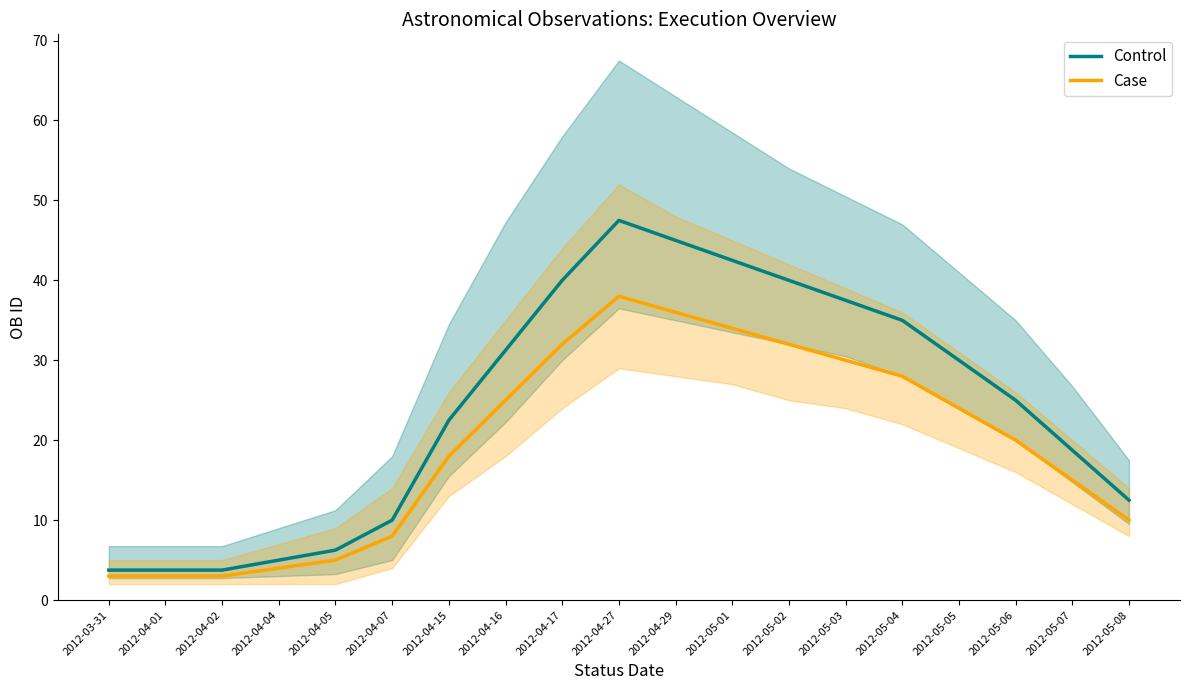

Reading left to right, extract all data points from this chart.

Control: 3.8	3.8	3.8	5.0	6.2	10.0	22.5	31.2	40.0	47.5	45.0	42.5	40.0	37.5	35.0	30.0	25.0	18.8	12.5
Case: 3.0	3.0	3.0	4.0	5.0	8.0	18.0	25.0	32.0	38.0	36.0	34.0	32.0	30.0	28.0	24.0	20.0	15.0	10.0